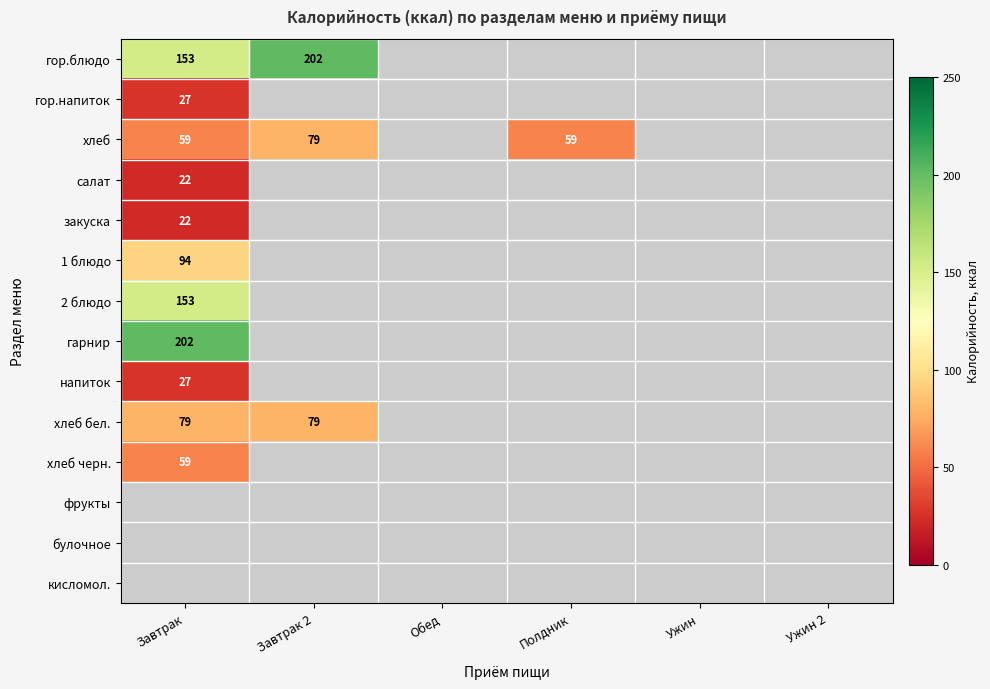

What is the maximum value shown in the chart?

202.0